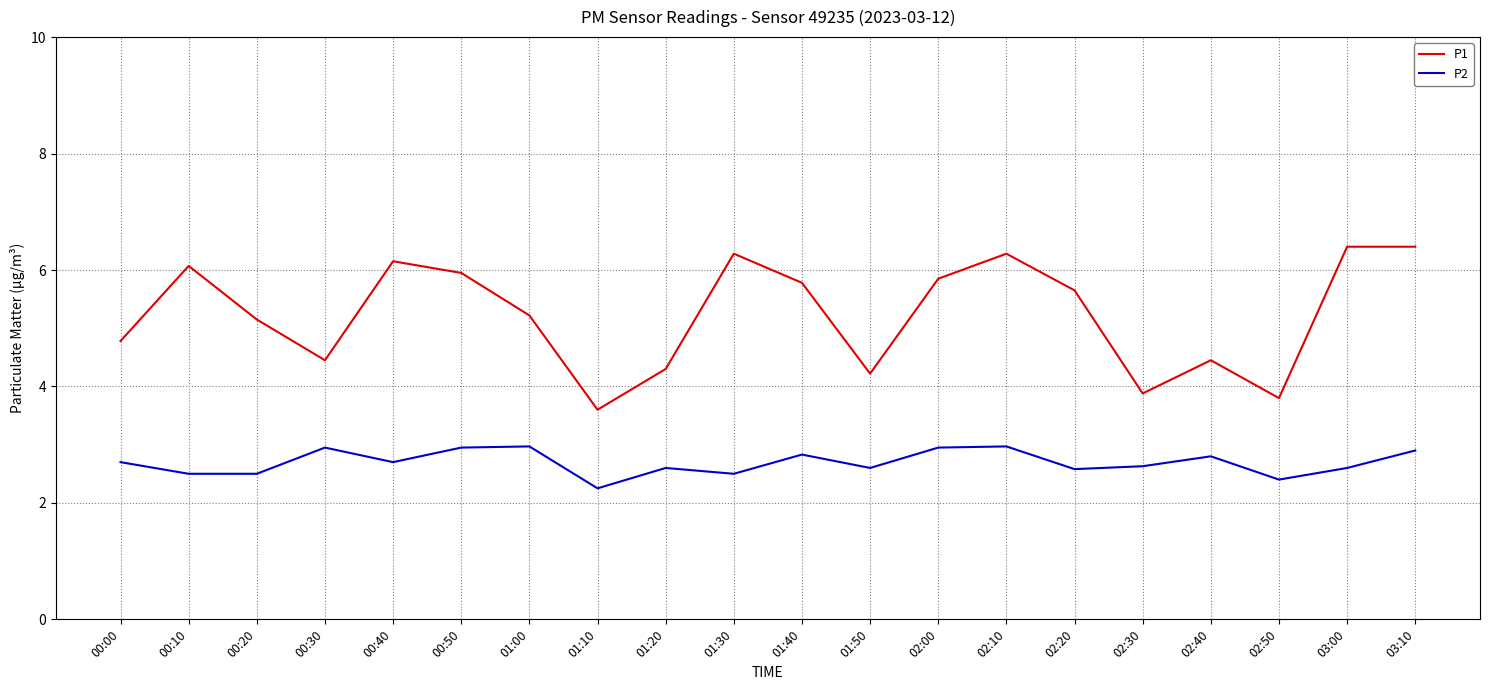

What is the lowest value of the P1 series?

3.6